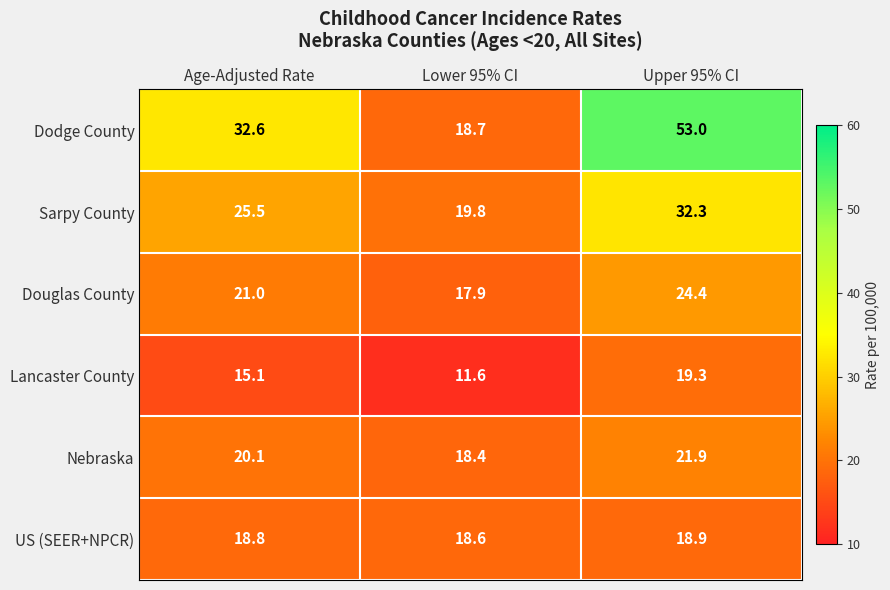

The value of Lancaster County at Upper 95% CI is 6.1. True or false?

False